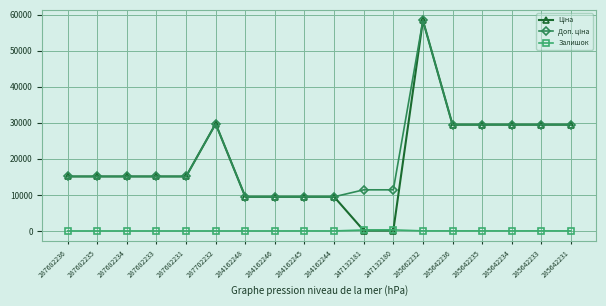

The Залишок series shows 0.0 at 287682235. True or false?

True